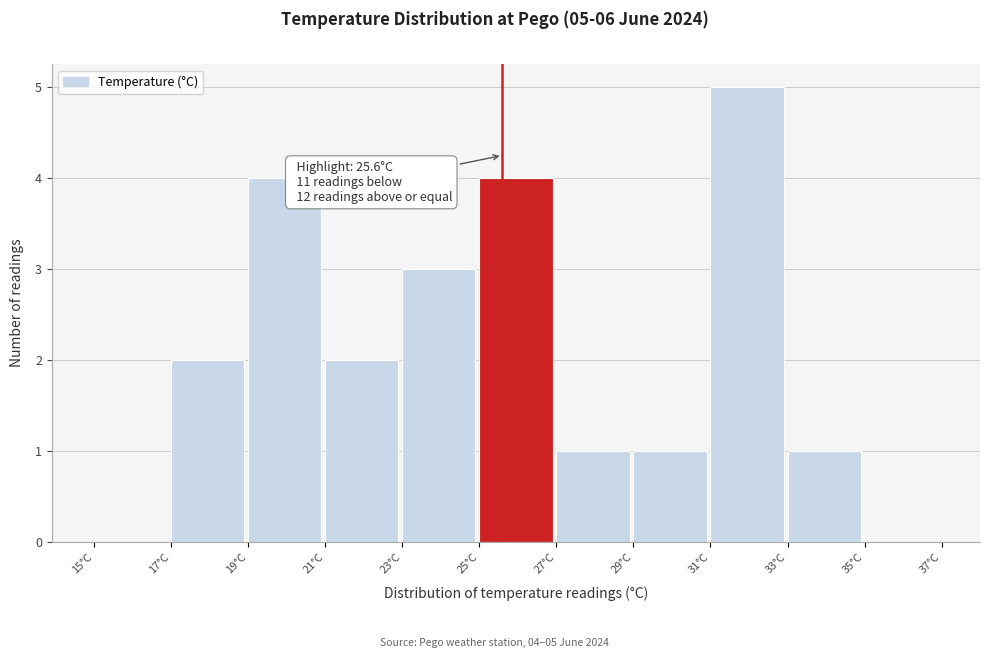

Which range on the x-axis has the tallest bar?

31 to 33